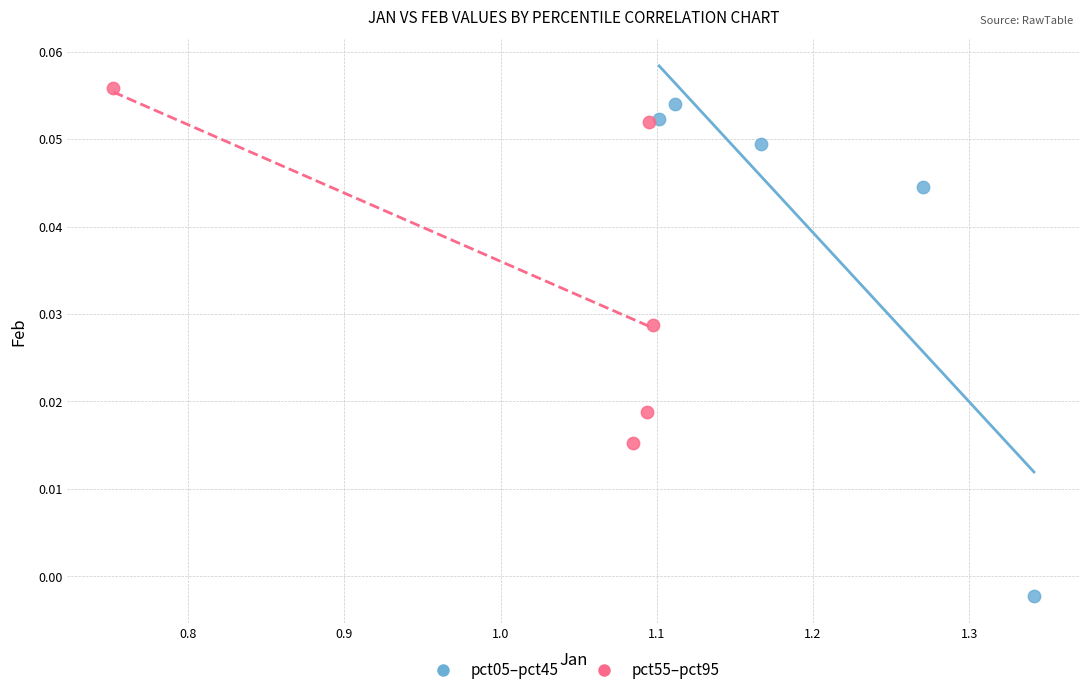

Which series contains the highest Y value?

pct55–pct95